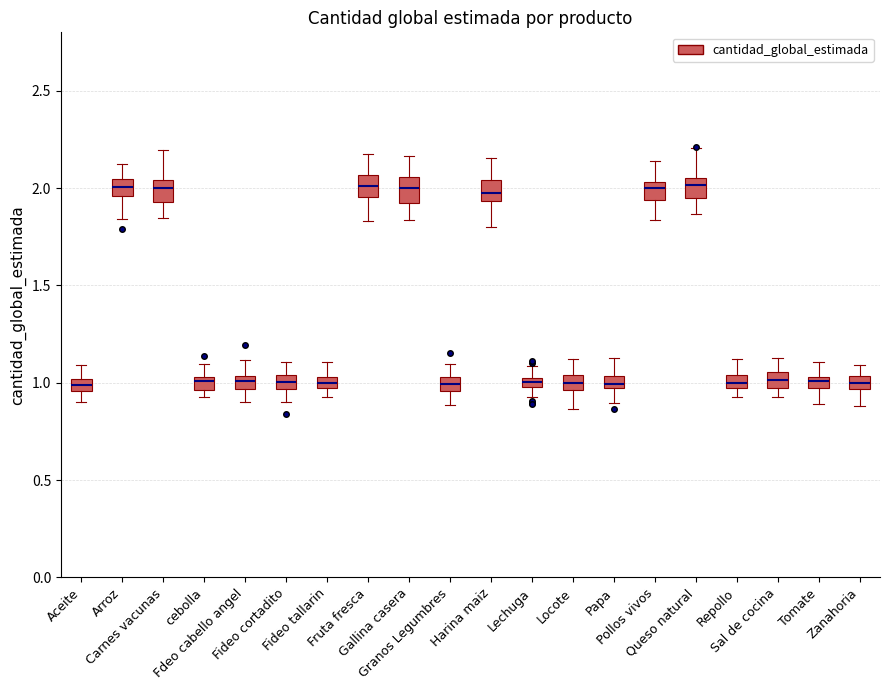

How many values are between 1 and 2?

20